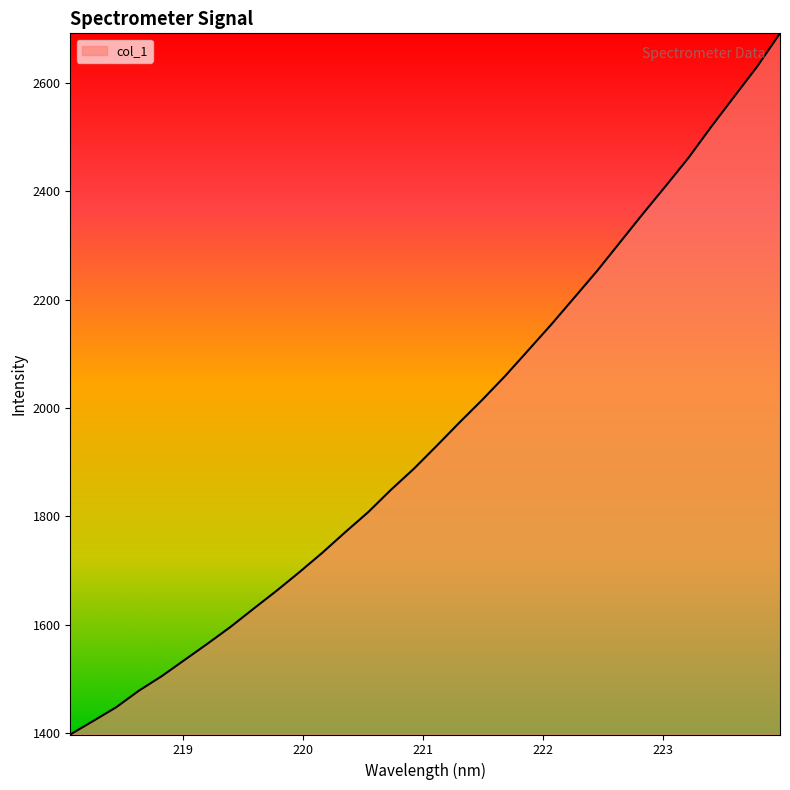

What is the maximum value shown in the chart?

2692.0